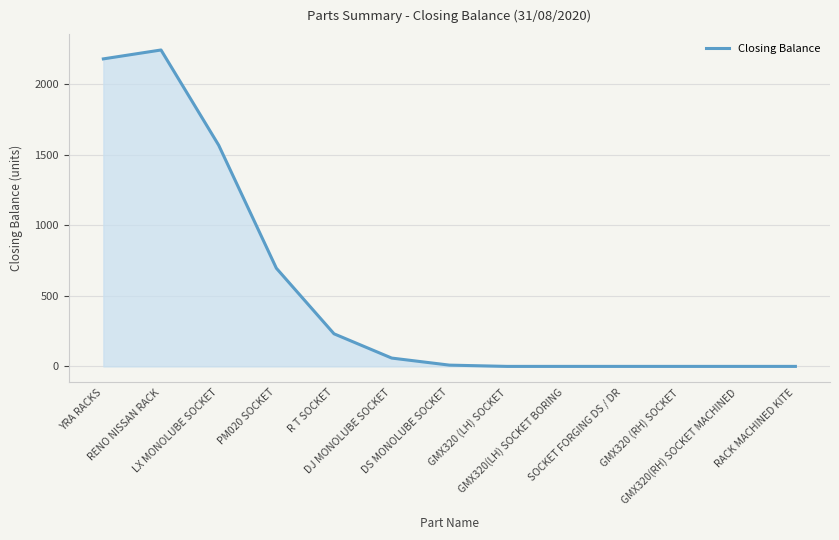

What is the difference between the maximum and minimum values?

2243